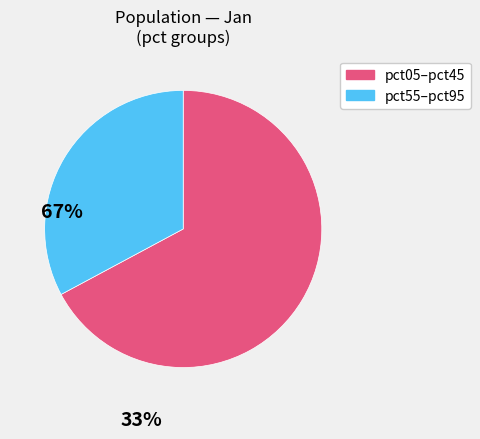

How many slices are in this pie chart?

2